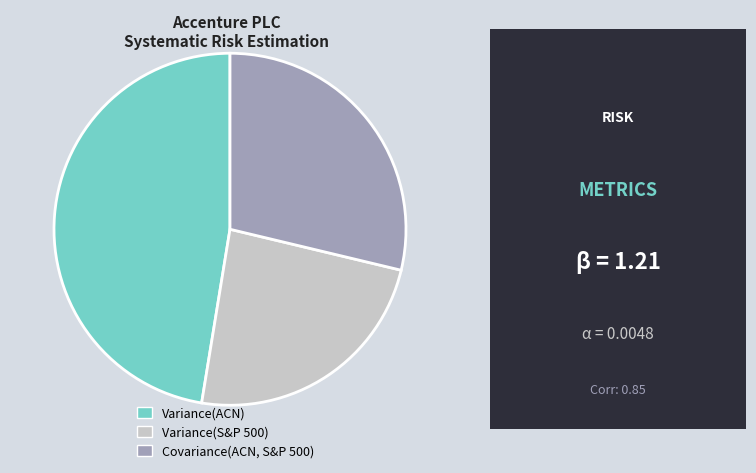

How many slices are in this pie chart?

3